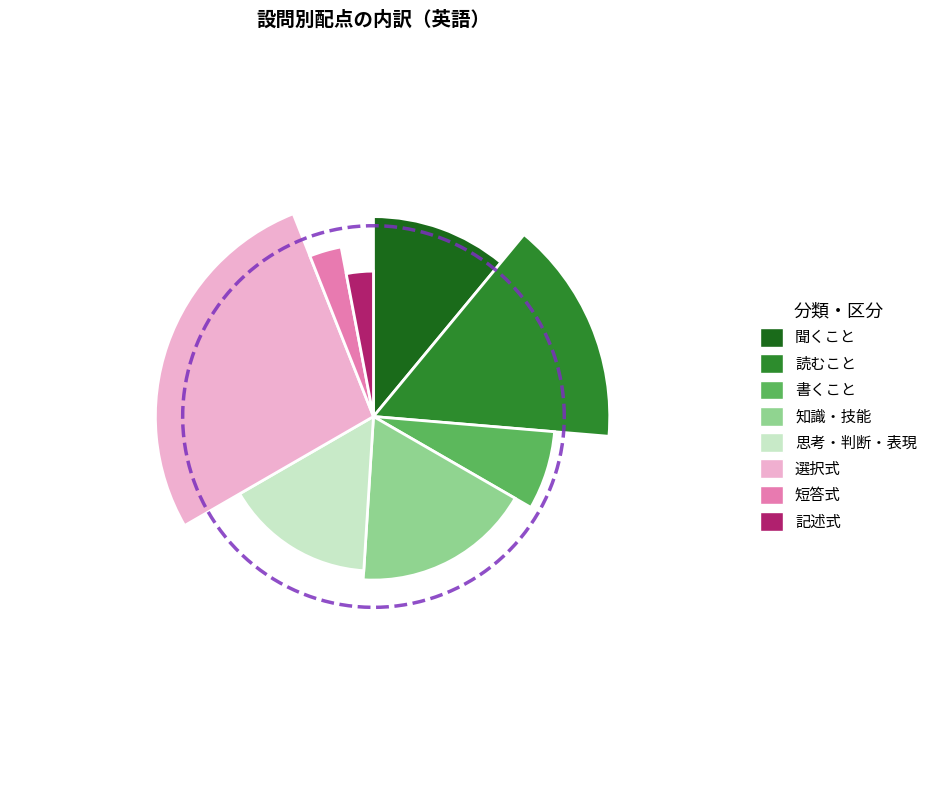

The 思考・判断・表現 slice represents 16% of the pie. True or false?

True